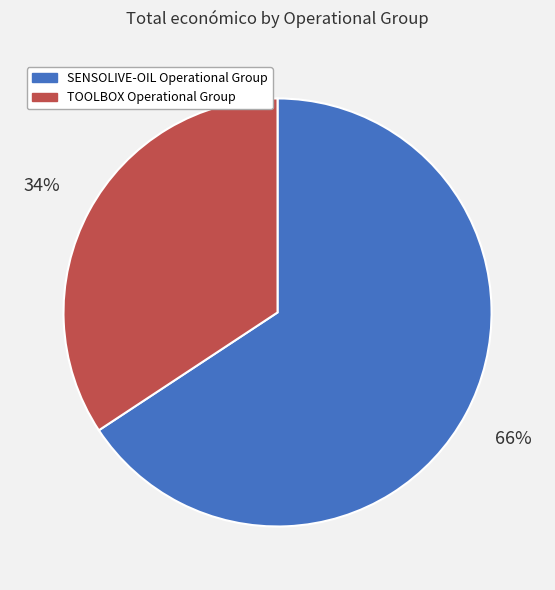

How many slices are in this pie chart?

2